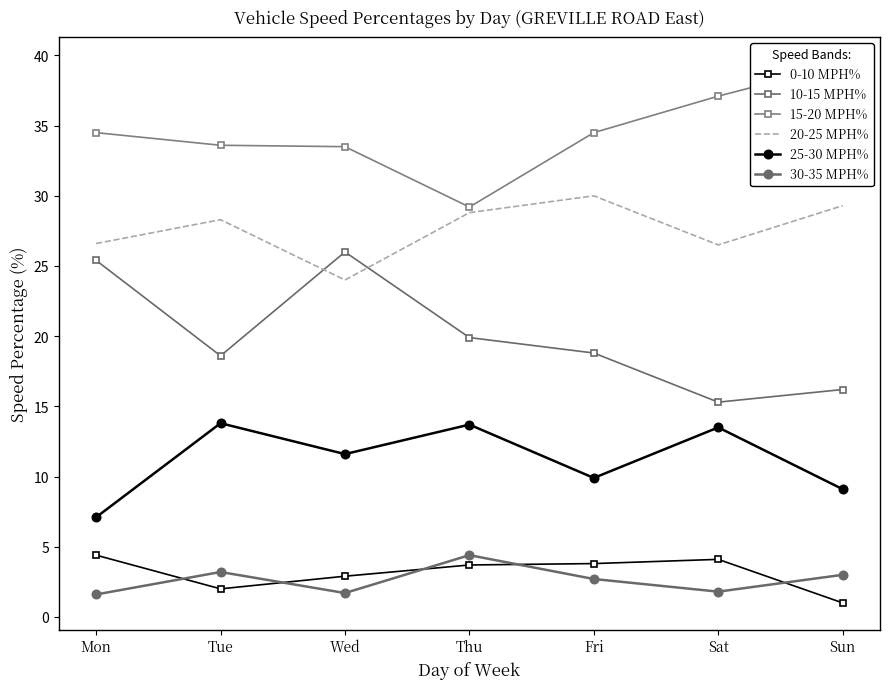

True or false: 15-20 MPH% has more than 2 interior local peaks.

False